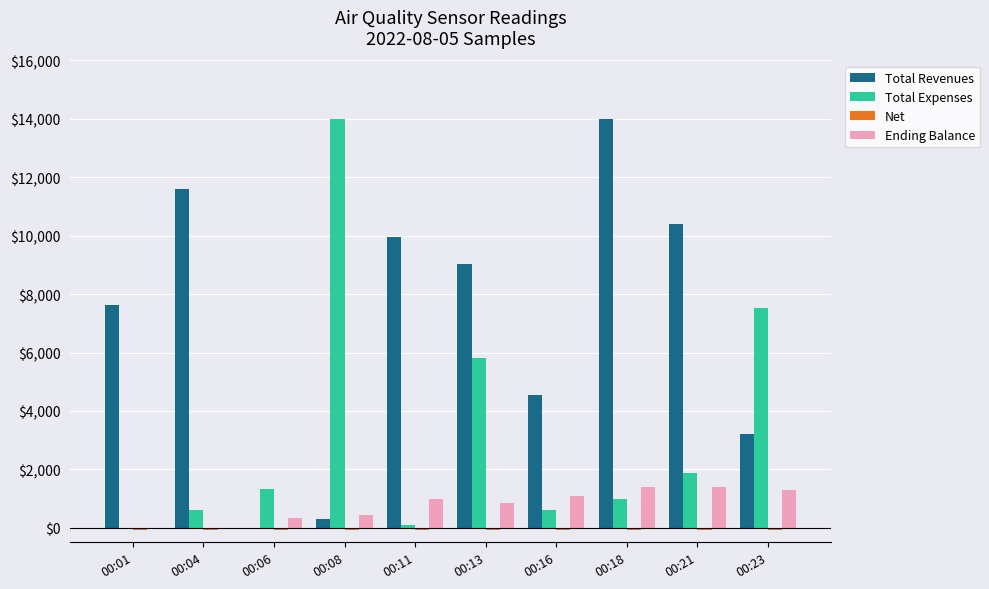

Count the number of categories in the chart.

10